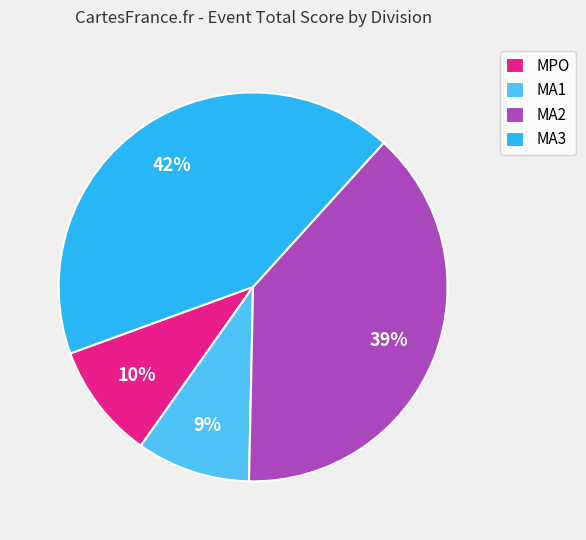

Count the number of slices in the pie.

4